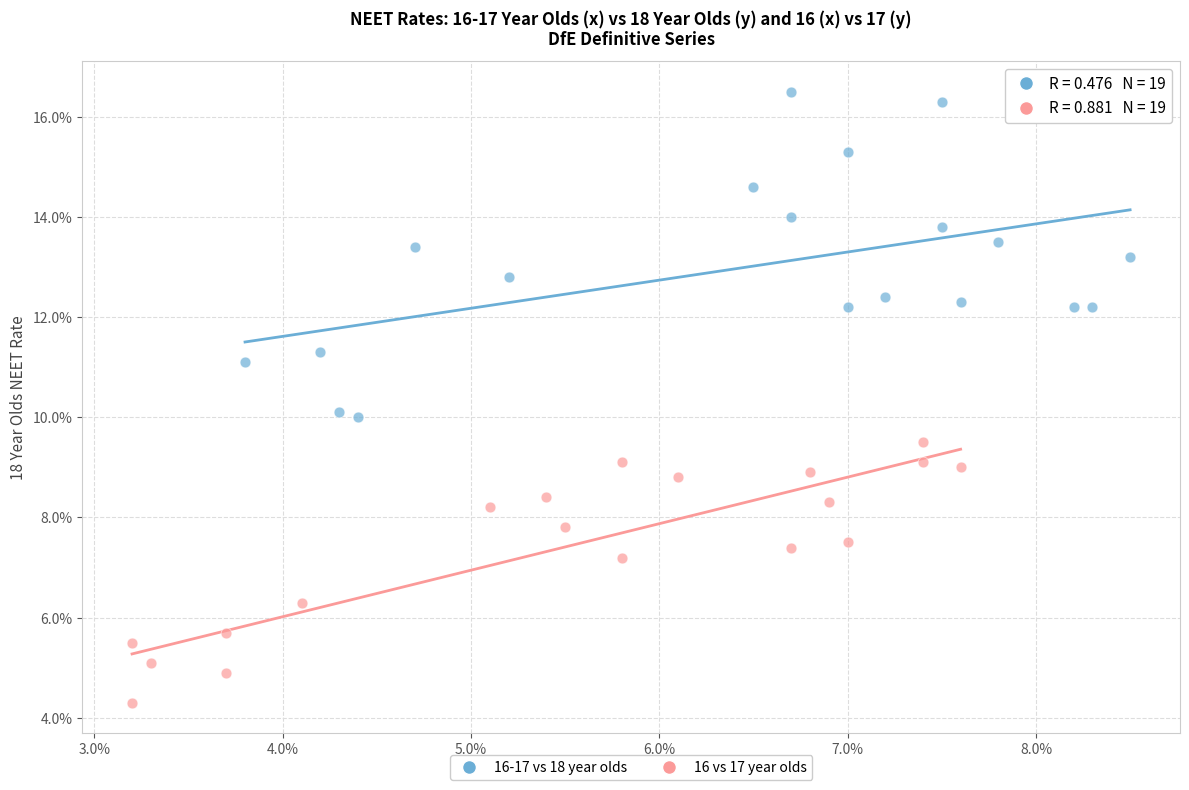

Which series has the widest spread of Y values?

16-17 vs 18 year olds